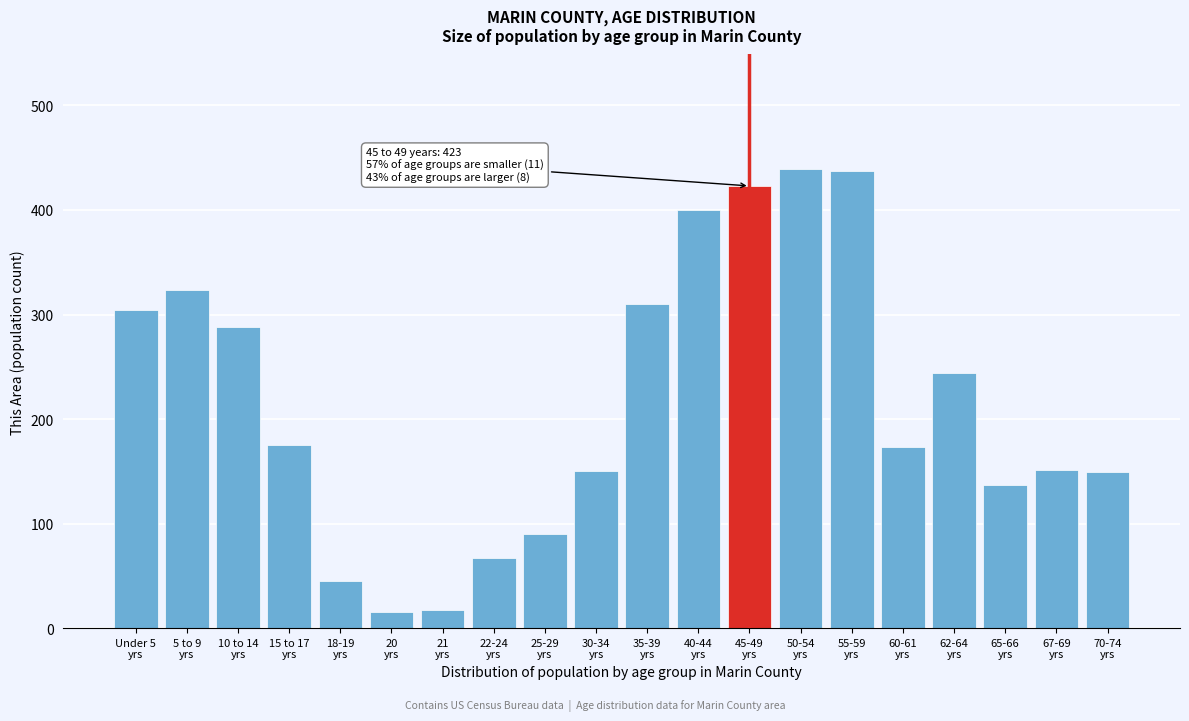

What is the minimum value shown in the chart?

15